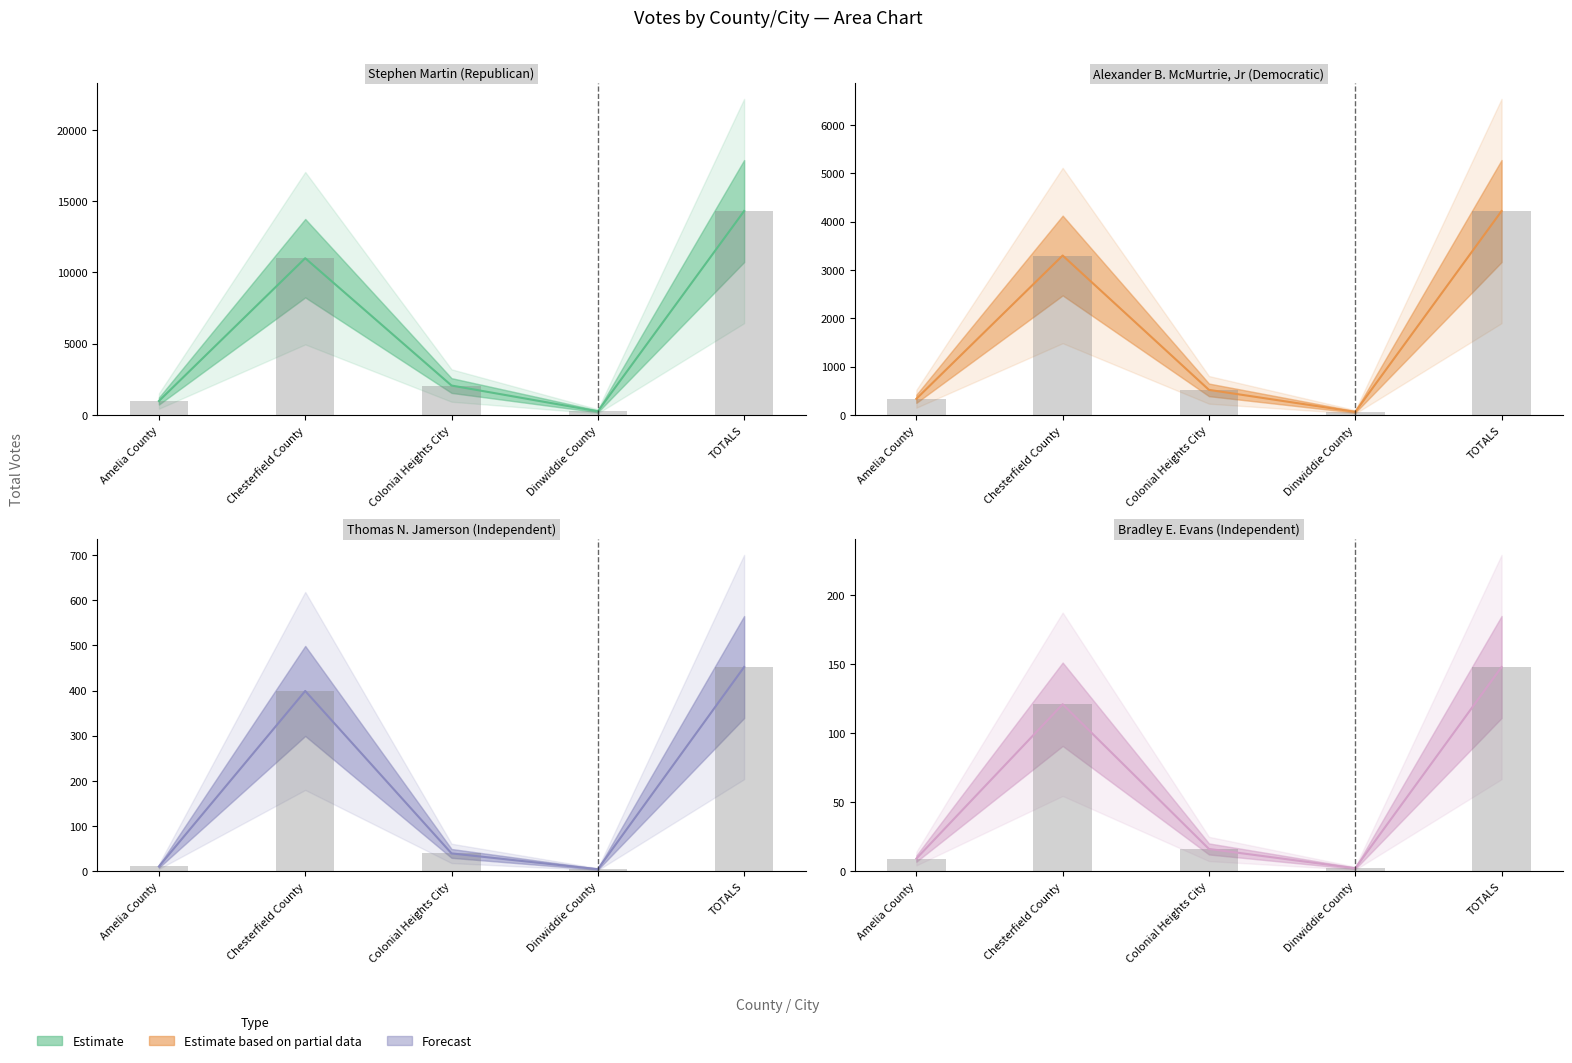

The value of Alexander B. McMurtrie, Jr (Democratic) at Colonial Heights City is 520. True or false?

True